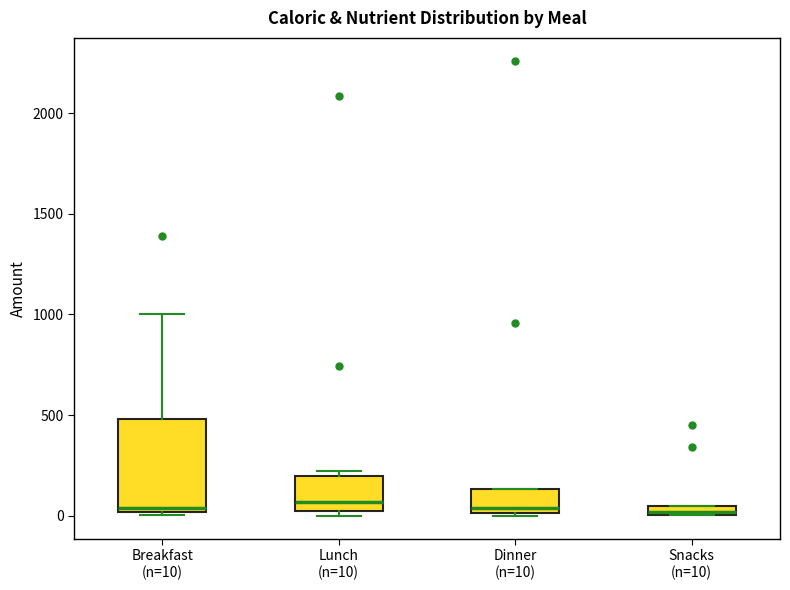

Comparing the boxes themselves (not the whiskers), which one is the tallest?

Breakfast (n=10)